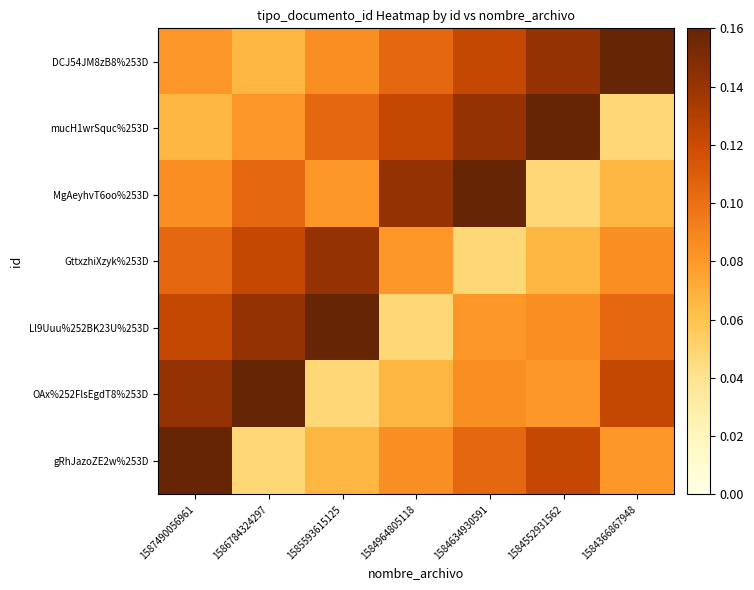

At how many categories does at least one series exceed 0?

7